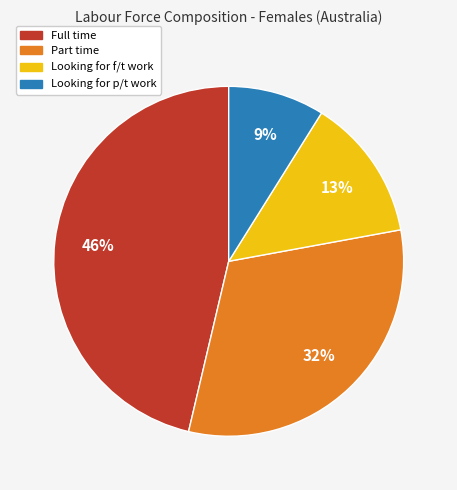

Count the number of slices in the pie.

4